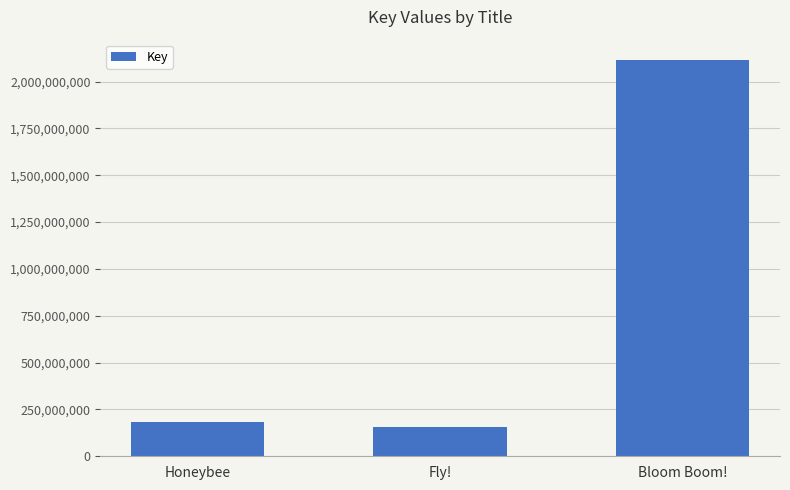

Does the chart contain stacked bars?

No